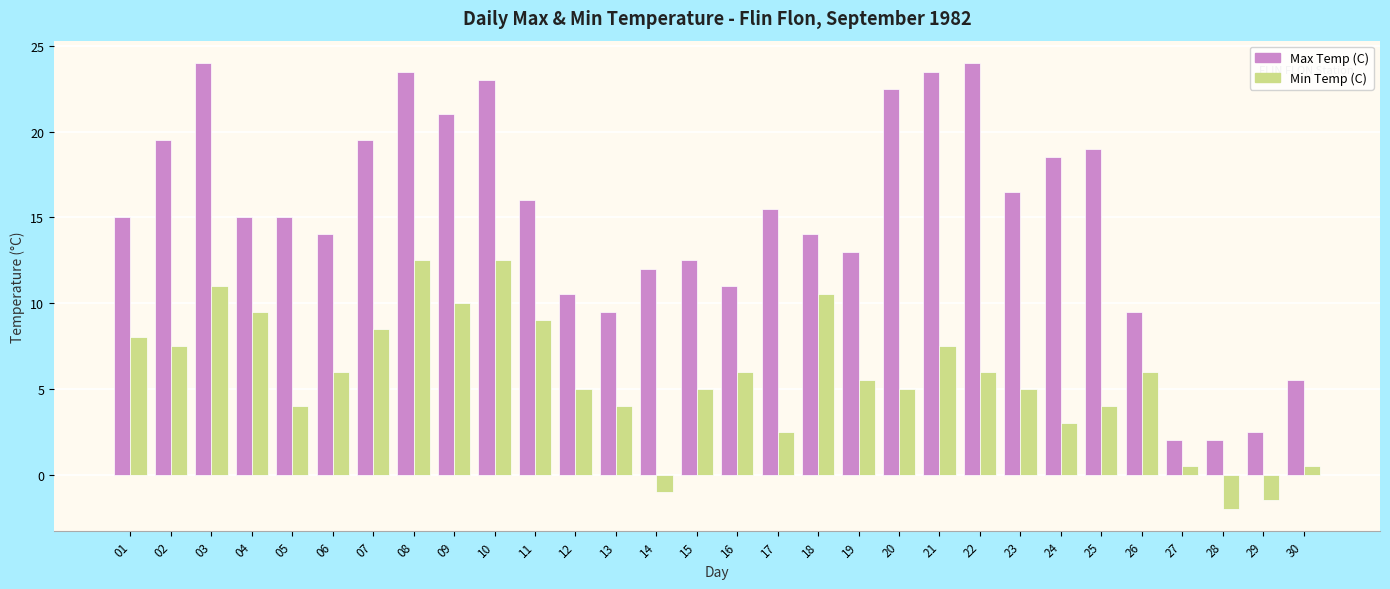

Reading right to left, what are all the values shown in this chart?

Max Temp (C): 5.5	2.5	2.0	2.0	9.5	19.0	18.5	16.5	24.0	23.5	22.5	13.0	14.0	15.5	11.0	12.5	12.0	9.5	10.5	16.0	23.0	21.0	23.5	19.5	14.0	15.0	15.0	24.0	19.5	15.0
Min Temp (C): 0.5	-1.5	-2.0	0.5	6.0	4.0	3.0	5.0	6.0	7.5	5.0	5.5	10.5	2.5	6.0	5.0	-1.0	4.0	5.0	9.0	12.5	10.0	12.5	8.5	6.0	4.0	9.5	11.0	7.5	8.0